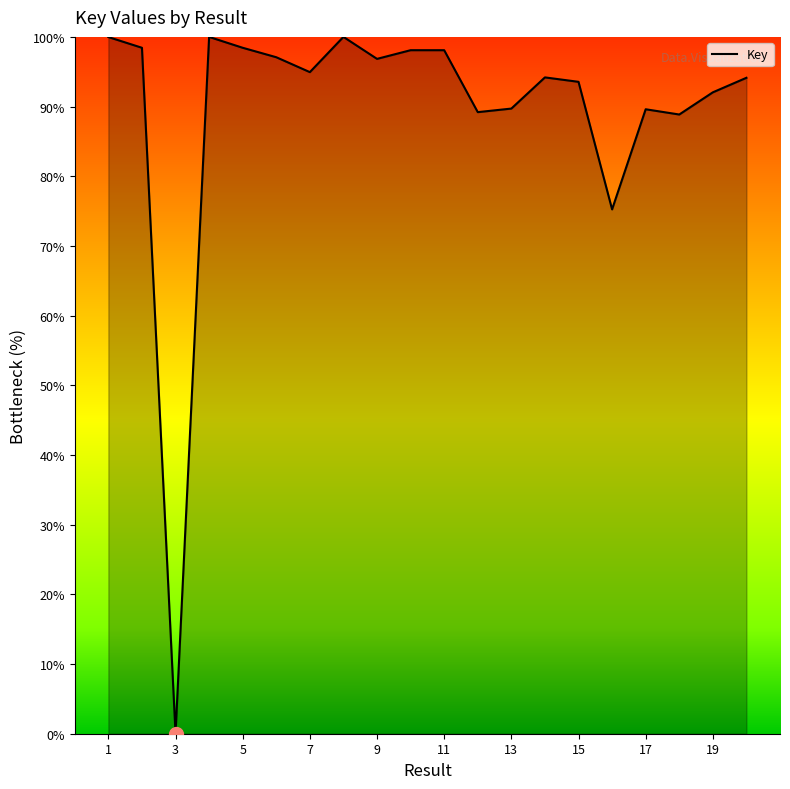

How many lines are shown in the chart?

1